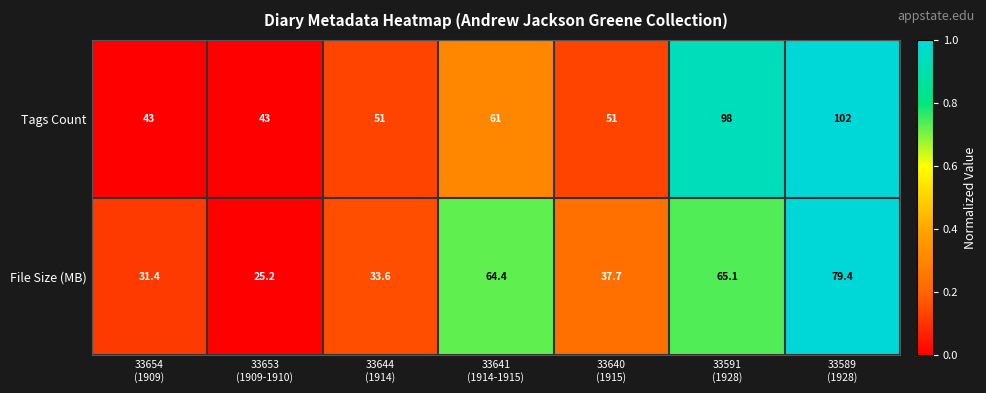

Rank the series by their average value, from highest to lowest.

Tags Count, File Size (MB)